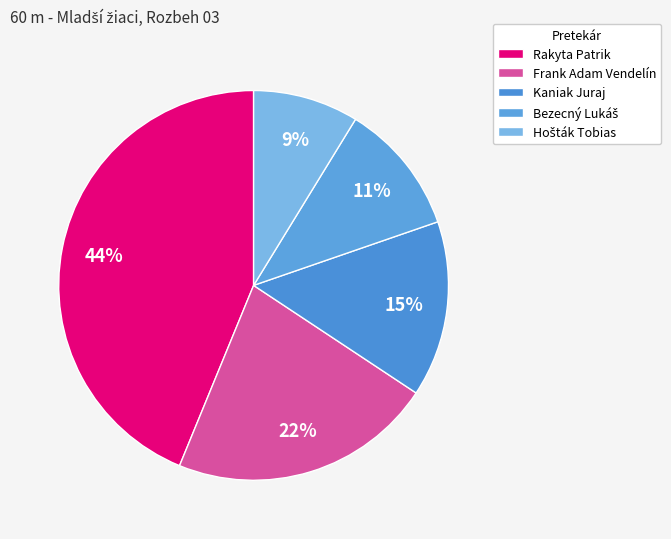

Which slice is the largest?

Rakyta Patrik